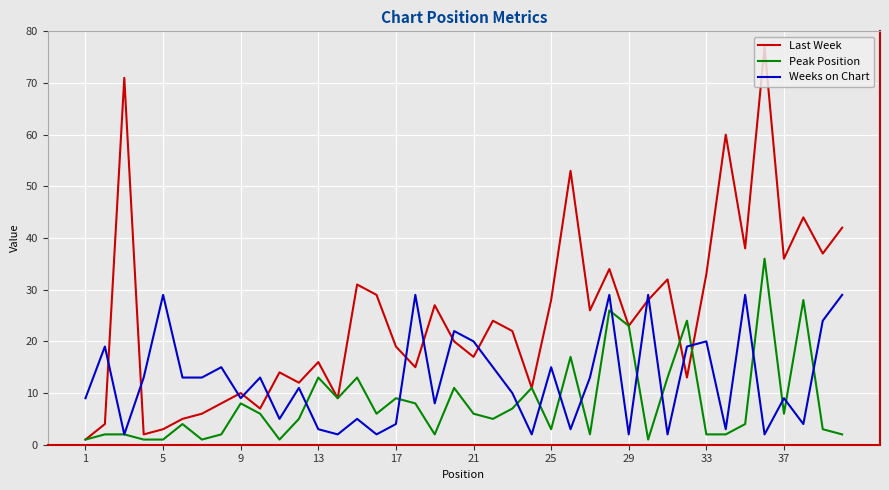

How many lines are shown in the chart?

3